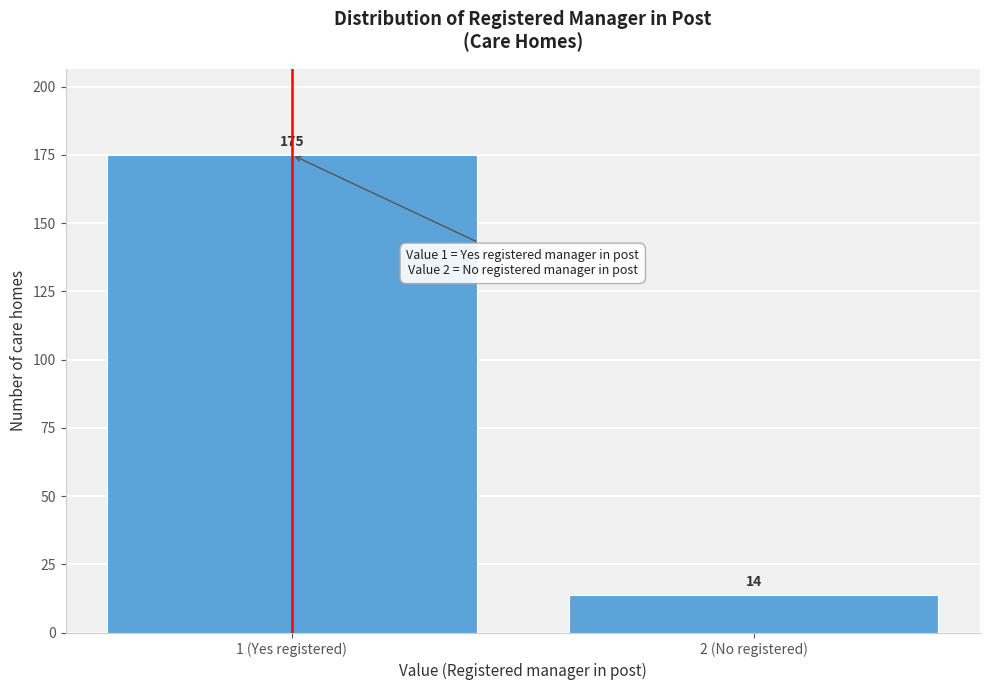

Reading right to left, transcribe all the data shown in this chart.

14	175